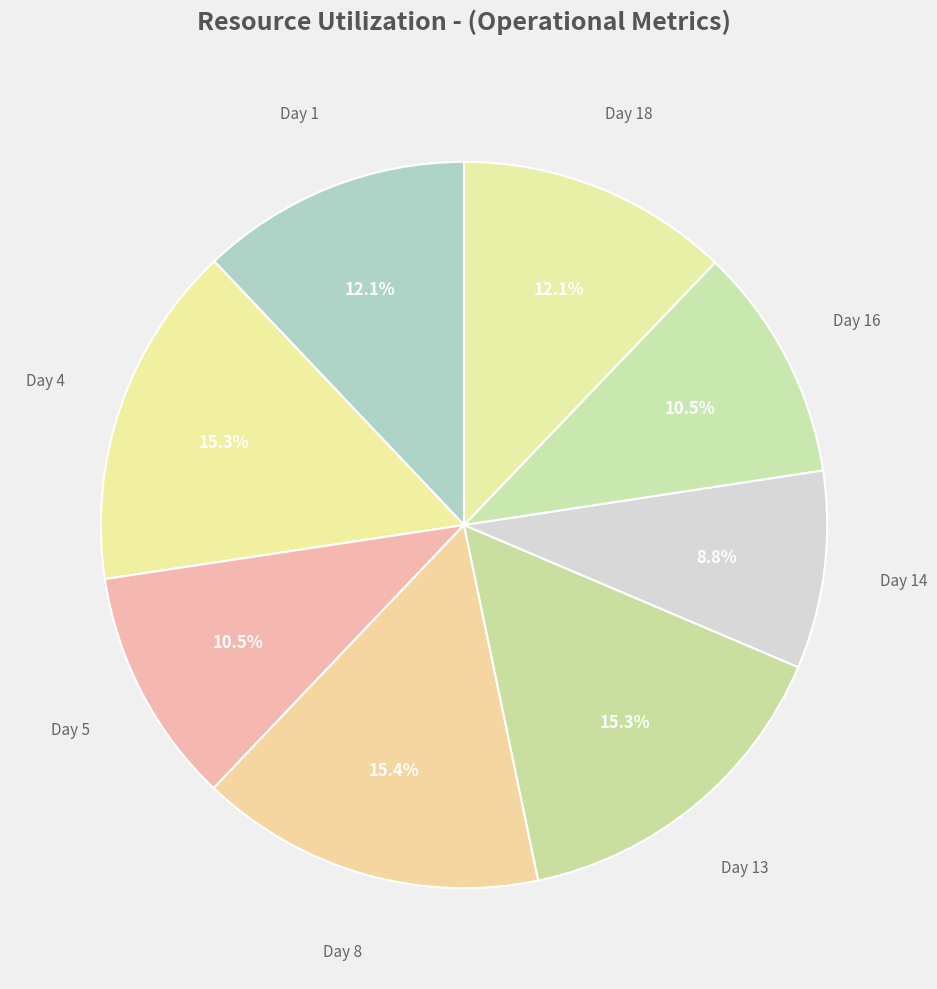

The Day 8 slice represents 30% of the pie. True or false?

False